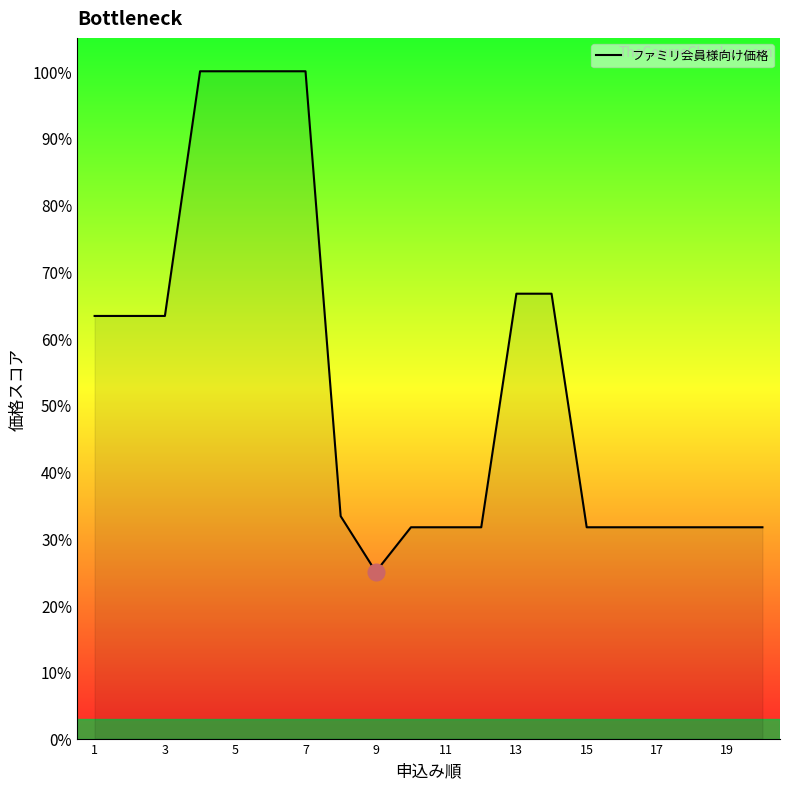

What is the difference between the maximum and minimum values?

75.0